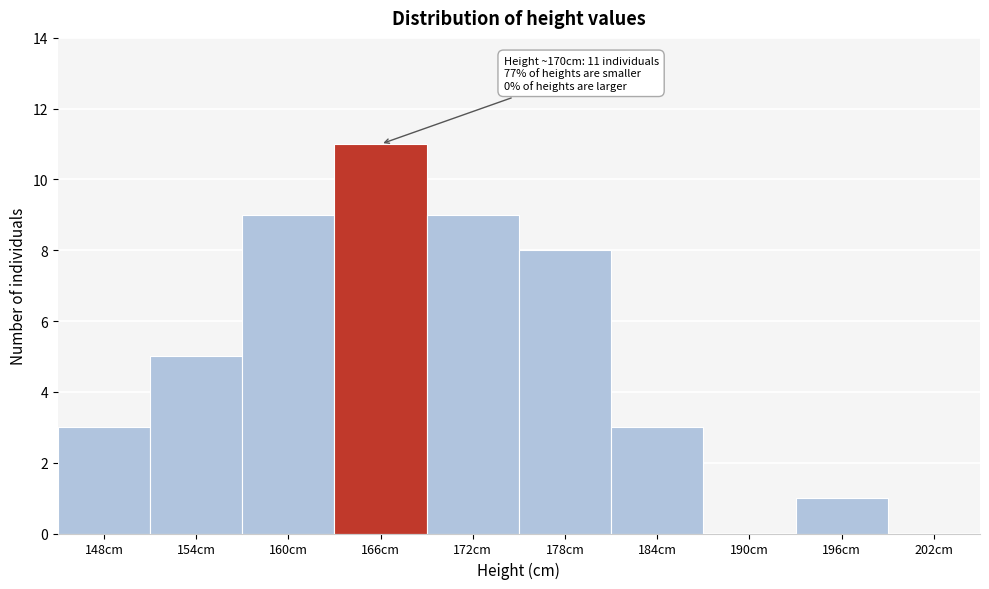

Reading left to right, what are all the values shown in this chart?

148cm=3	154cm=5	160cm=9	166cm=11	172cm=9	178cm=8	184cm=3	190cm=0	196cm=1	202cm=0